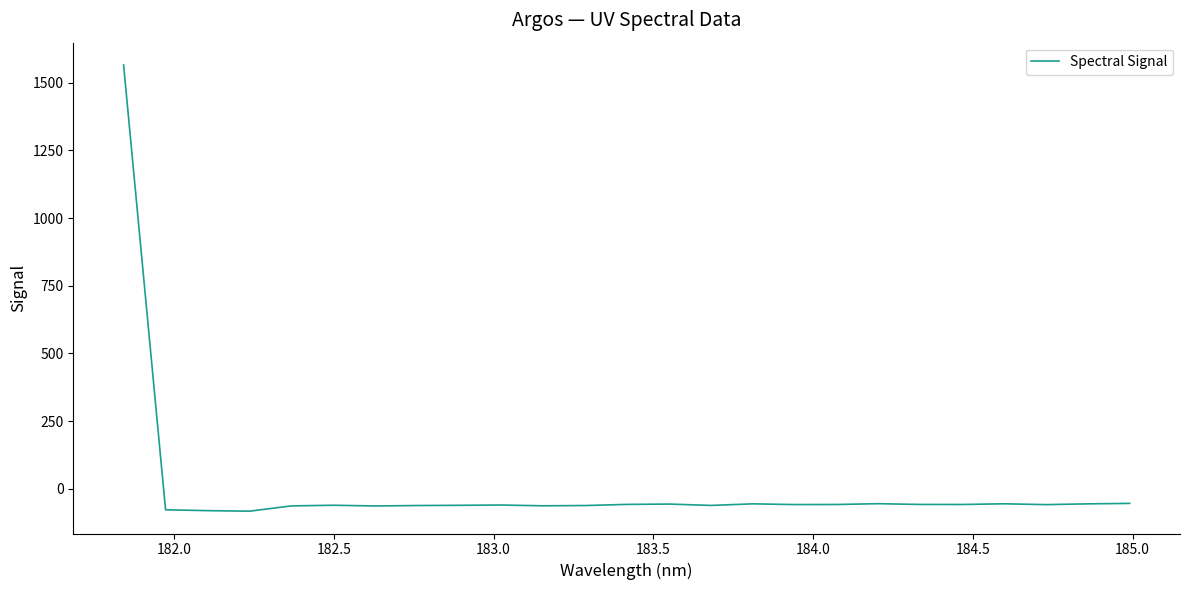

What is the difference between the maximum and minimum values?

1648.9